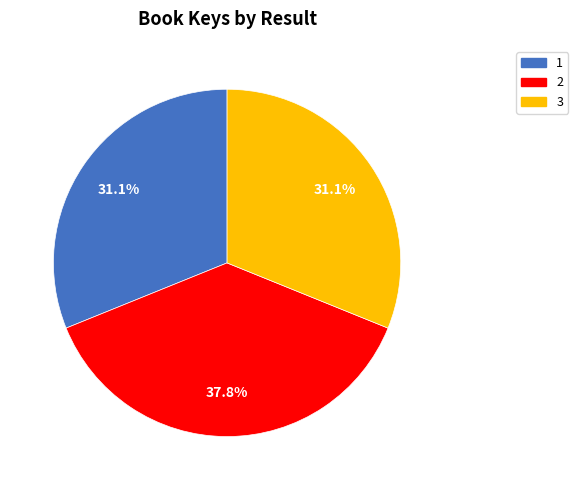

How many slices are in this pie chart?

3